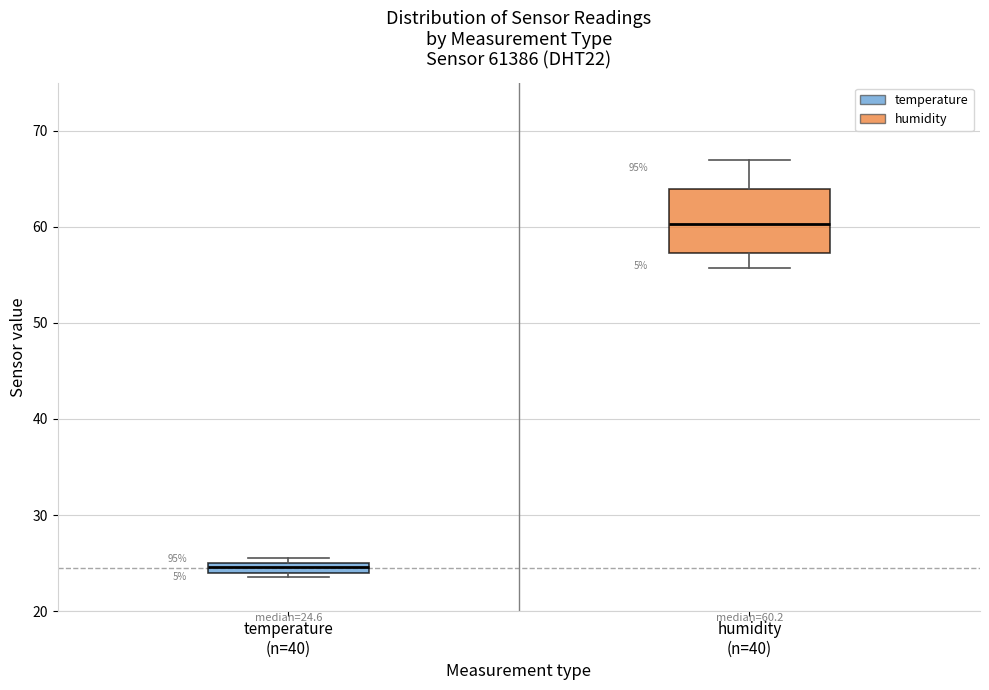

Which box has the lowest median line?

temperature (n=40)